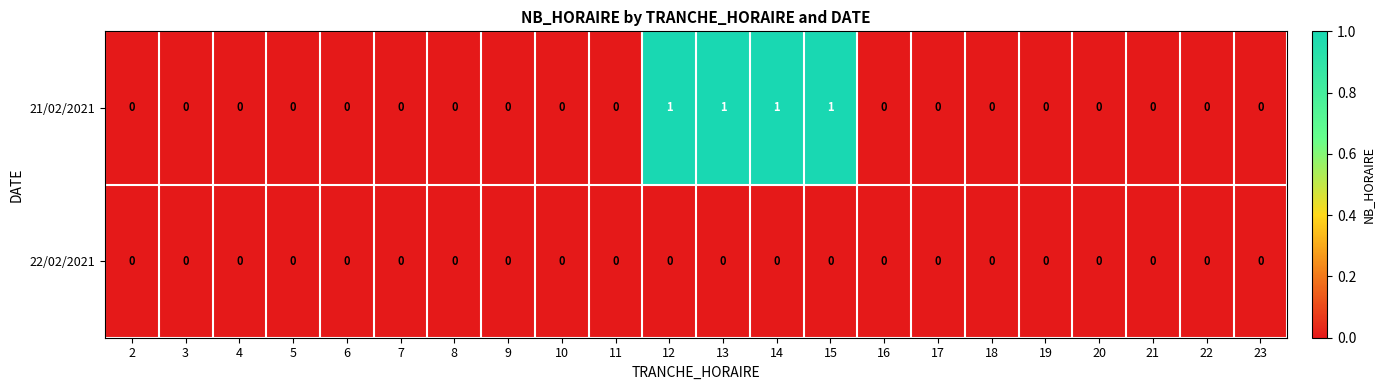

Is it true that 21/02/2021 equals 0 at 18?

True